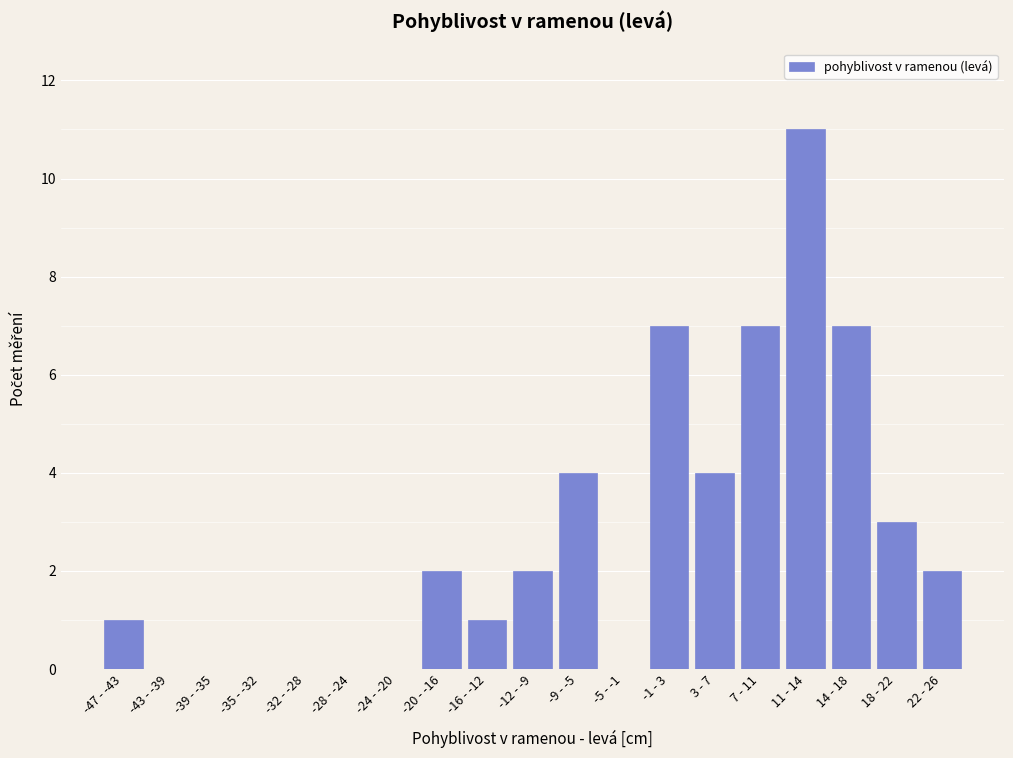

Reading right to left, what are all the values shown in this chart?

22 - 26=2	18 - 22=3	14 - 18=7	11 - 14=11	7 - 11=7	3 - 7=4	-1 - 3=7	-5 - -1=0	-9 - -5=4	-12 - -9=2	-16 - -12=1	-20 - -16=2	-24 - -20=0	-28 - -24=0	-32 - -28=0	-35 - -32=0	-39 - -35=0	-43 - -39=0	-47 - -43=1